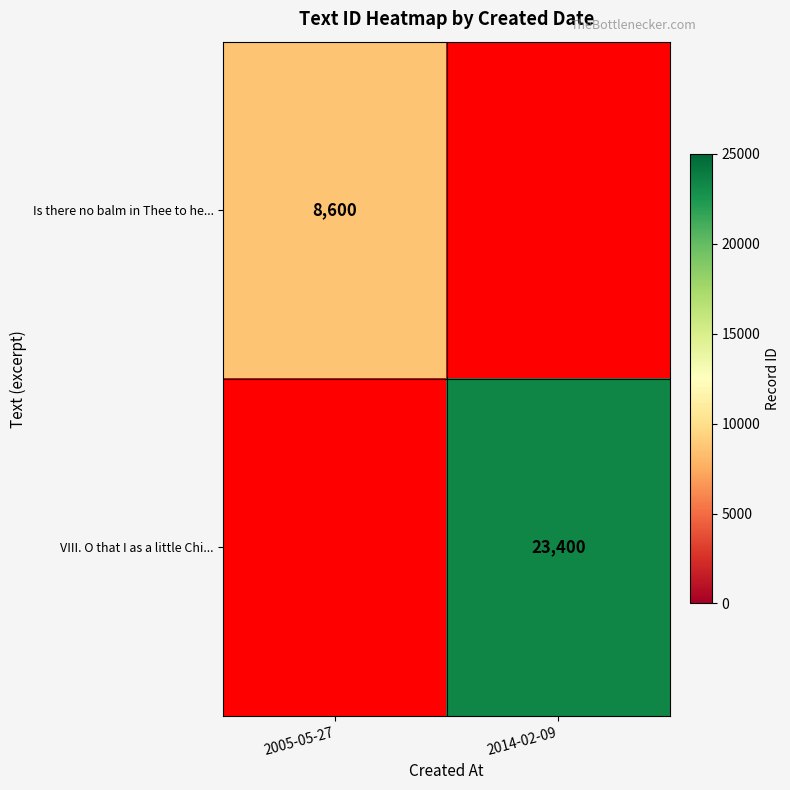

The Is there no balm in Thee to he... series shows 14260 at 2005-05-27. True or false?

False